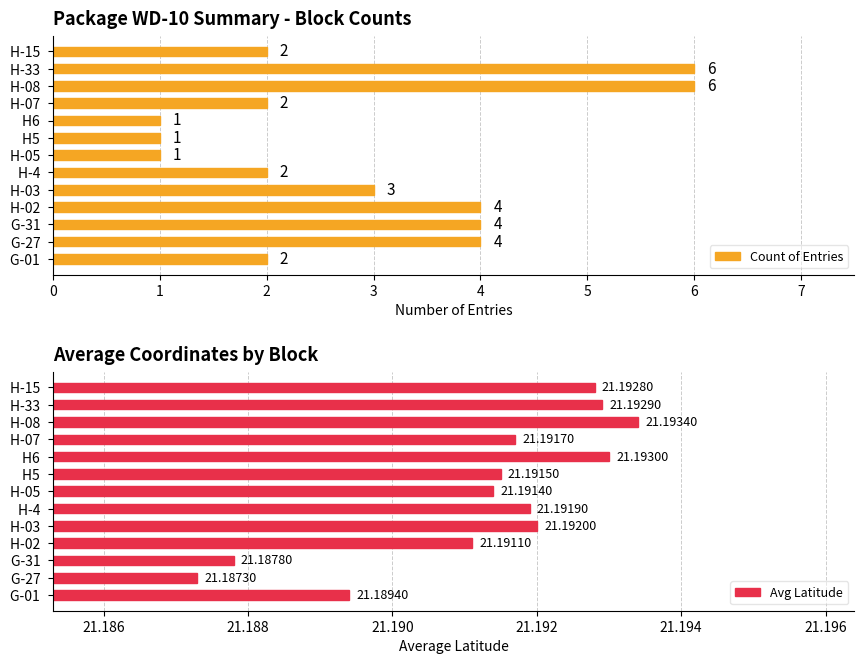

The Count of Entries series shows 2 at H-4 . True or false?

True